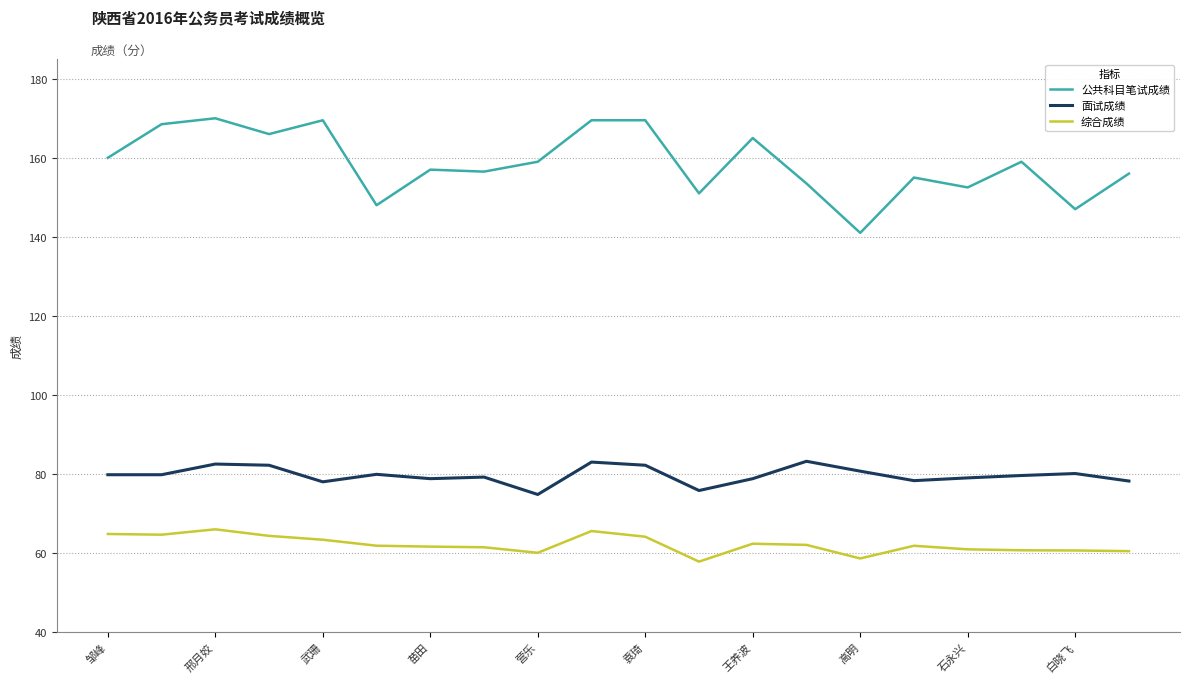

Which series has the largest total across all categories?

公共科目笔试成绩